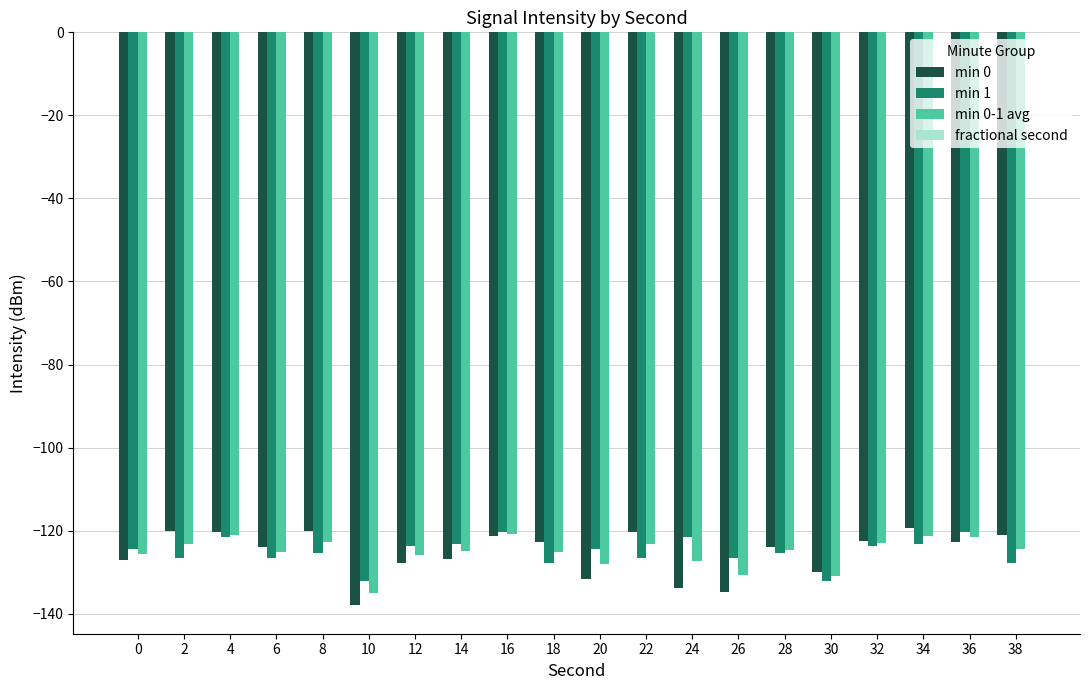

The value of min 0 at 22 is -158.2. True or false?

False